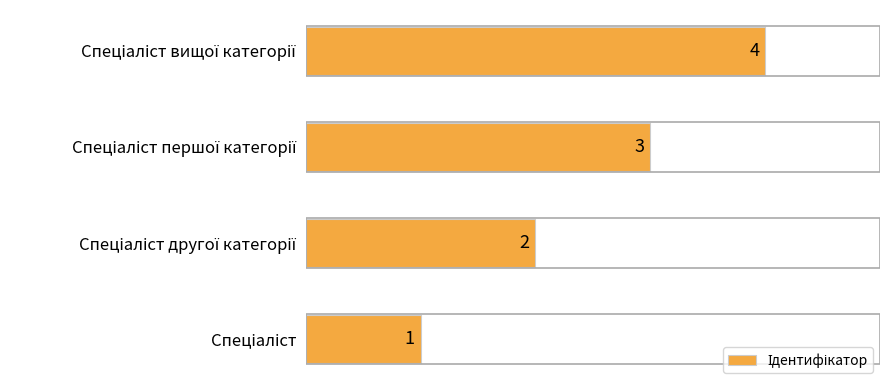

Count the number of data series in this chart.

1